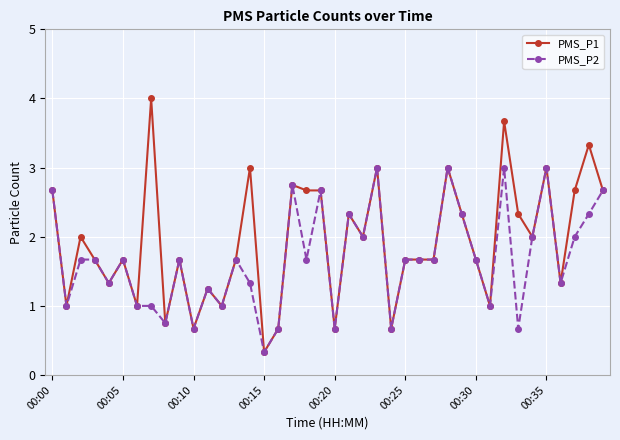

Is this an area chart (filled region under the line)?

No